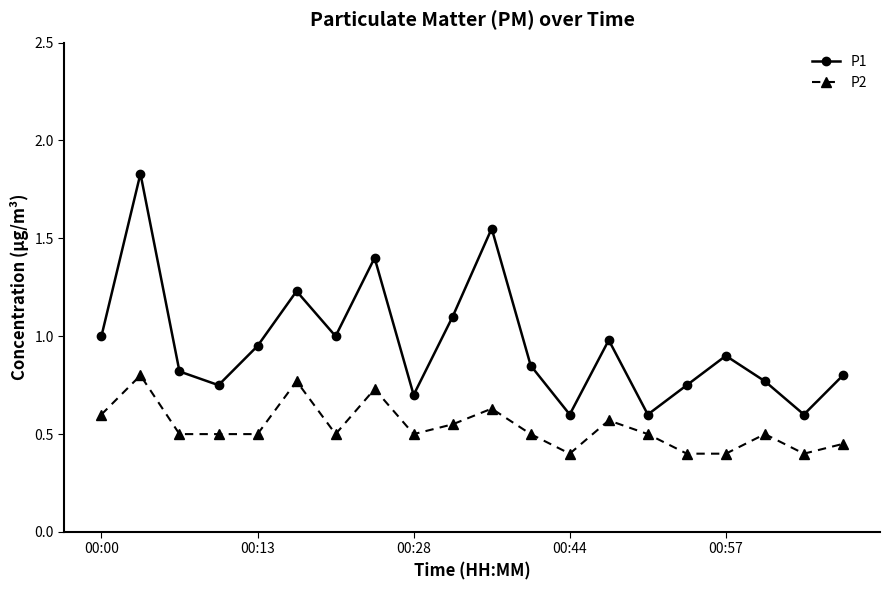

List the series in order of their peak value, highest first.

P1, P2